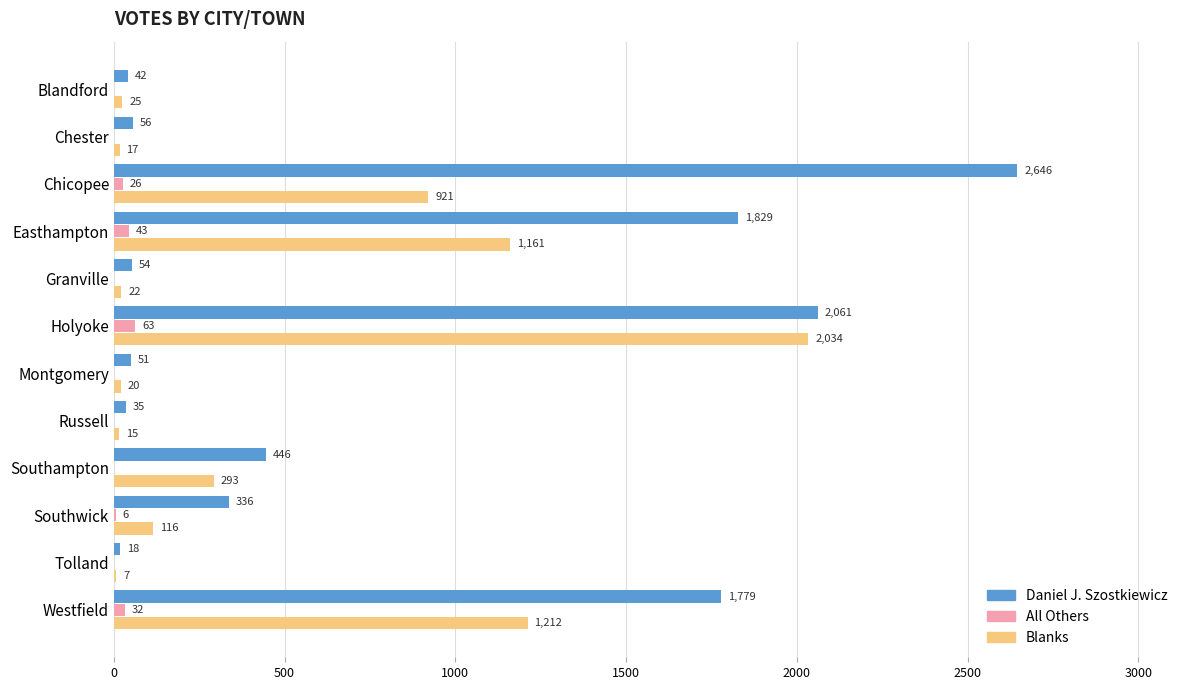

Between Easthampton and Russell, which series saw the biggest shift?

Daniel J. Szostkiewicz